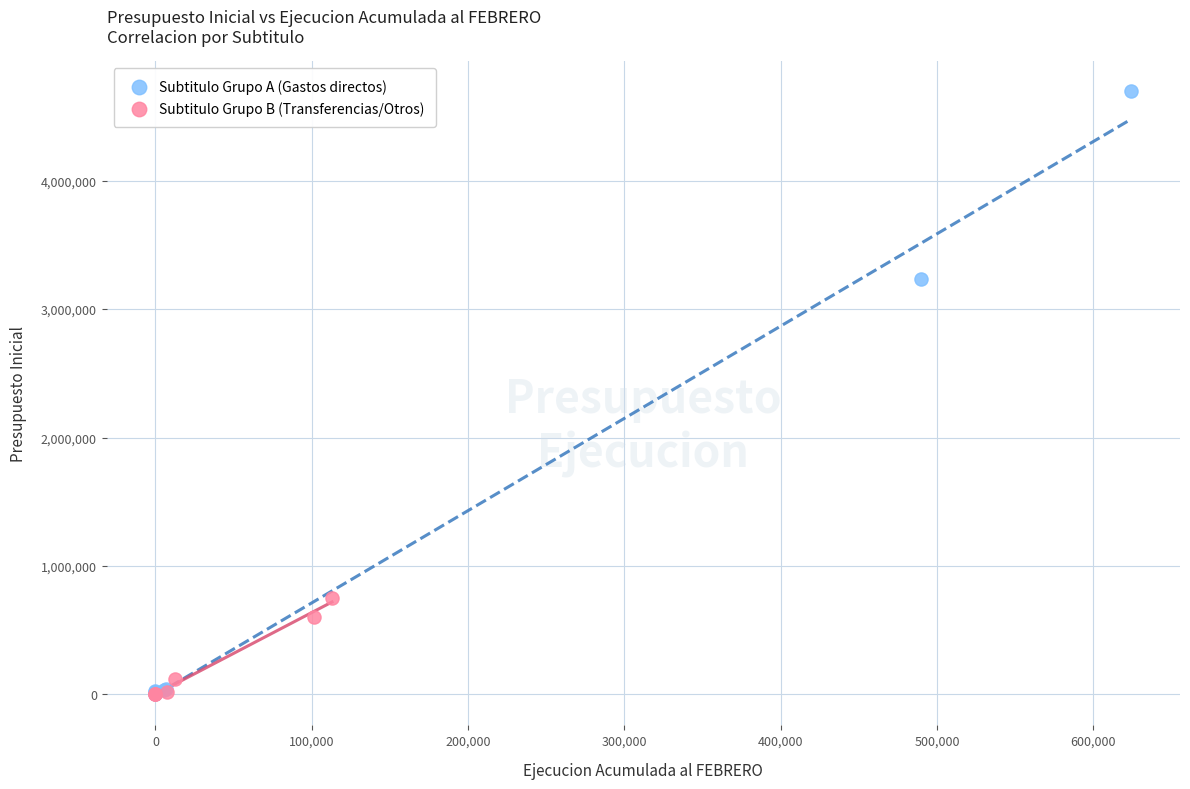

Which series has the widest spread of Y values?

Subtitulo Grupo A (Gastos directos)